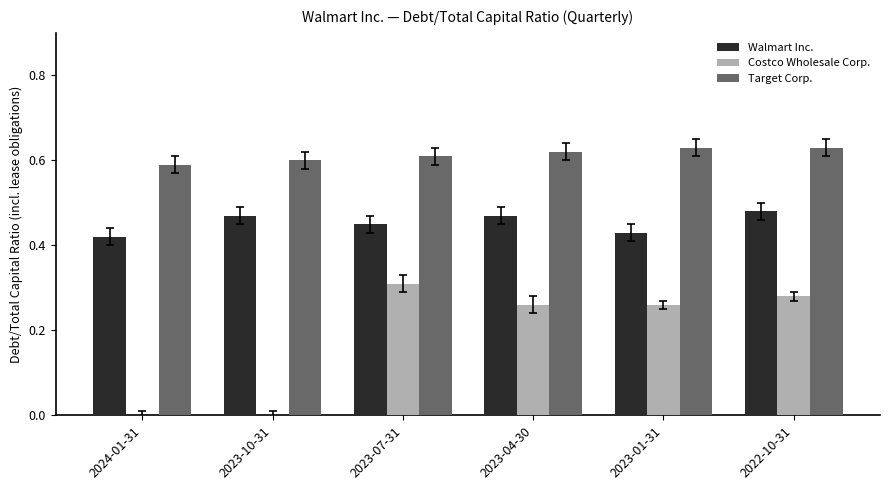

Which series has the largest total across all categories?

Target Corp.